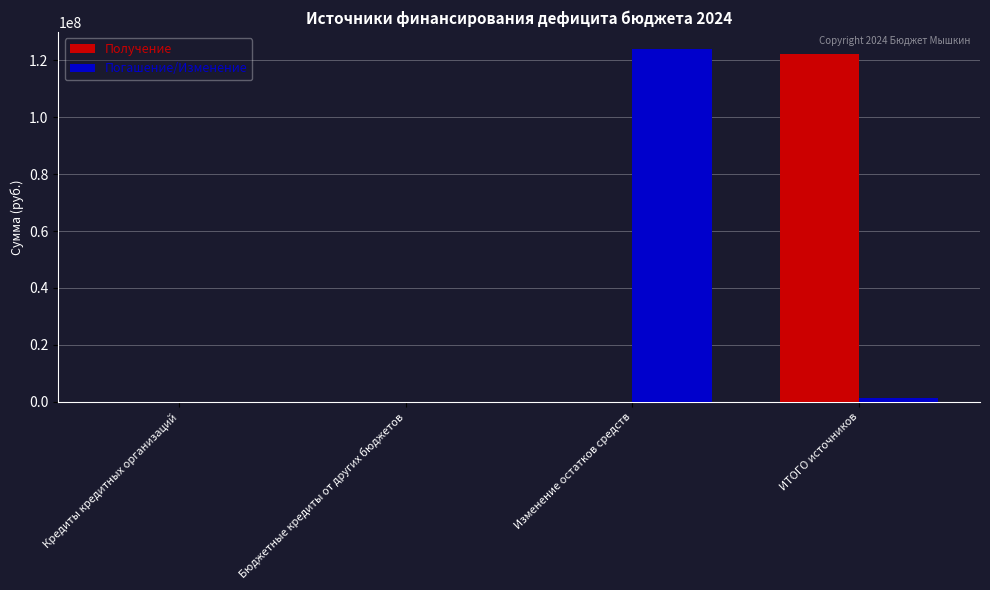

At which label is Погашение/Изменение closest to 61937369?

ИТОГО источников